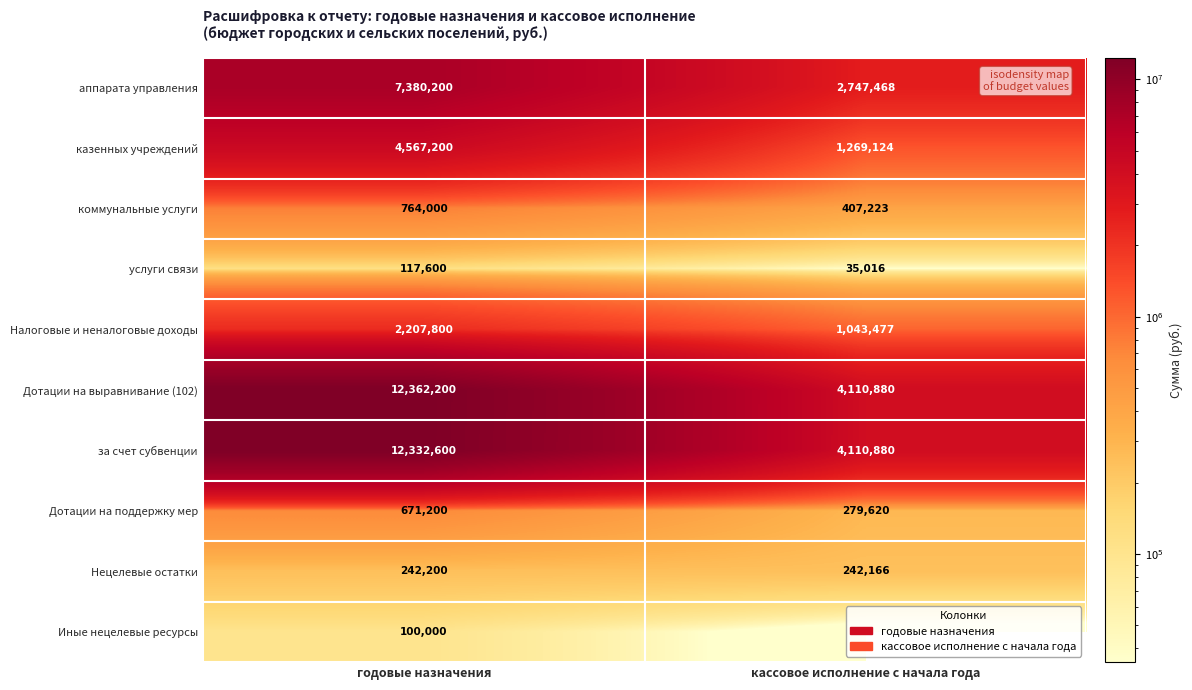

Which series has the widest spread of values?

Дотации на выравнивание (102)